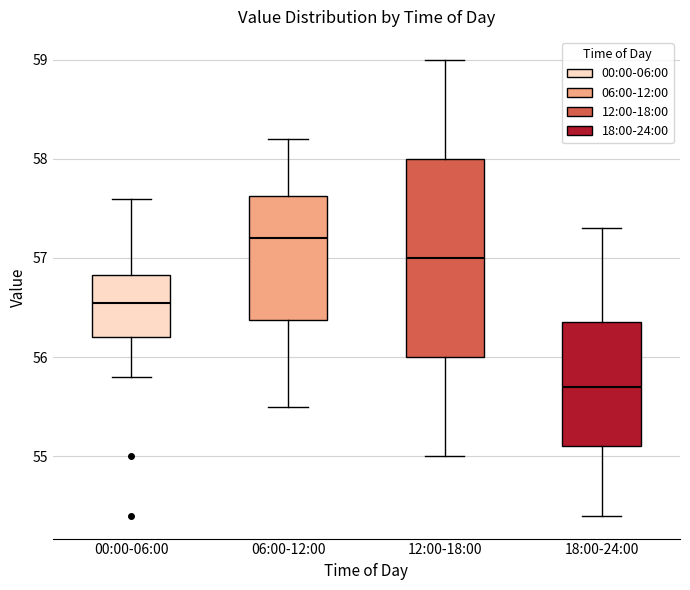

Comparing the boxes themselves (not the whiskers), which one is the tallest?

12:00-18:00